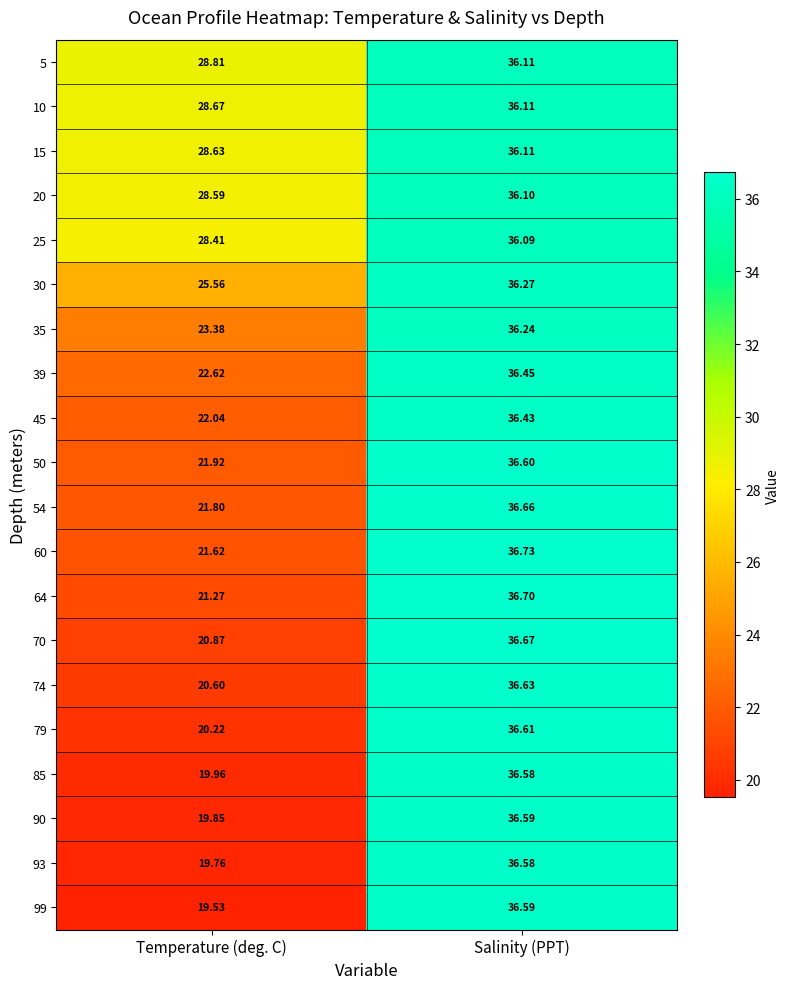

How many categories are shown in the chart?

2